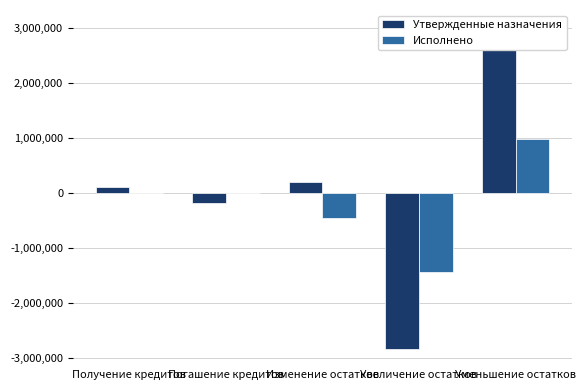

Which category has the lowest value across all series?

Увеличение остатков